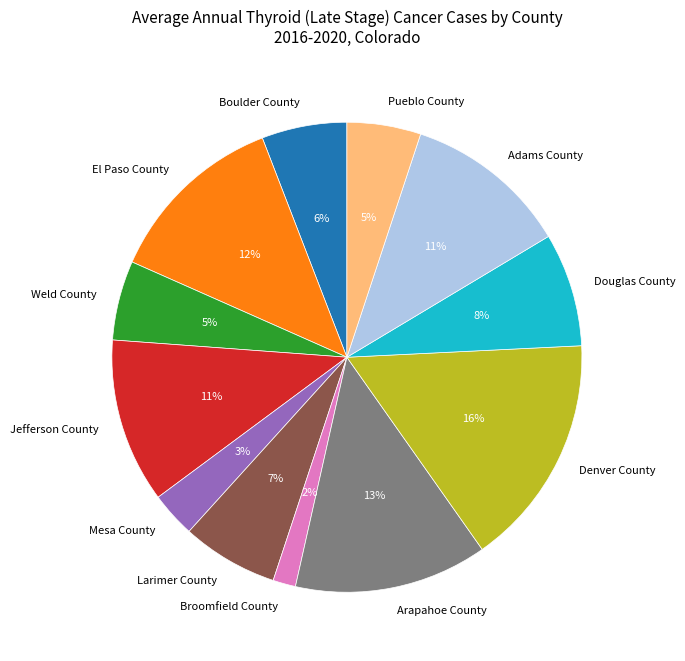

Combined, do Pueblo County and Denver County account for over 50%?

No